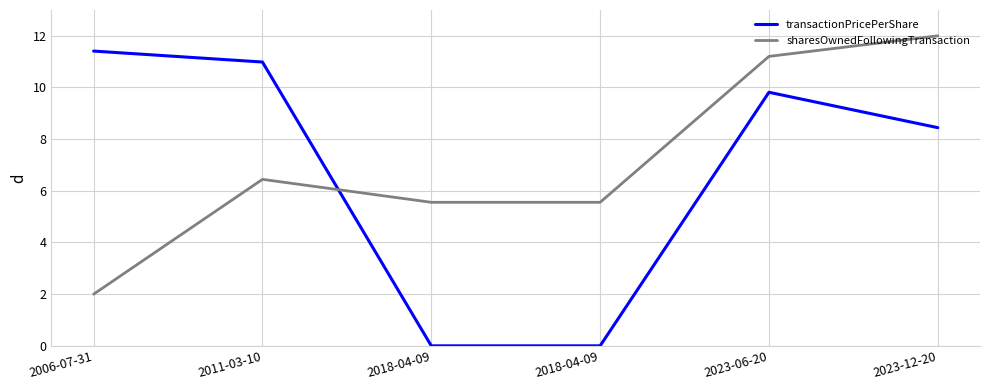

At which label is transactionPricePerShare closest to 5?

2023-12-20